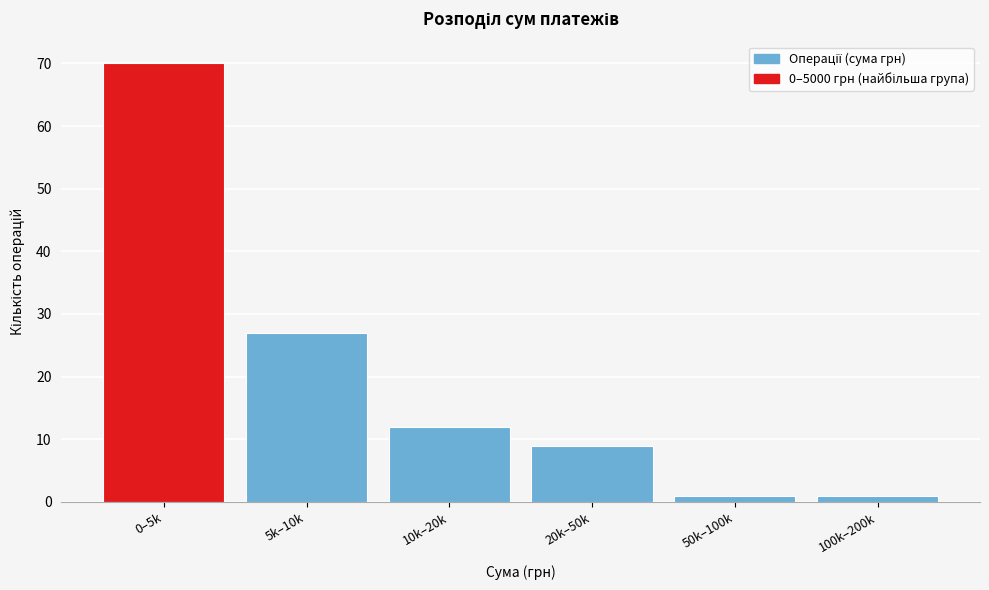

Reading left to right, transcribe all the data shown in this chart.

70	27	12	9	1	1